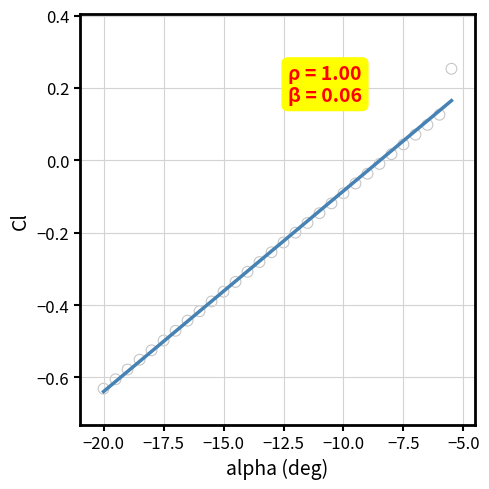

What is the range of Y values (max minus min)?

0.9